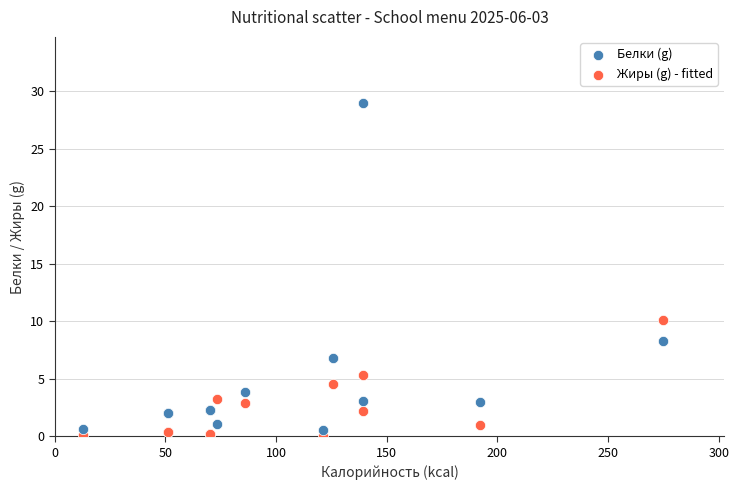

Which series contains the highest Y value?

Белки (g)